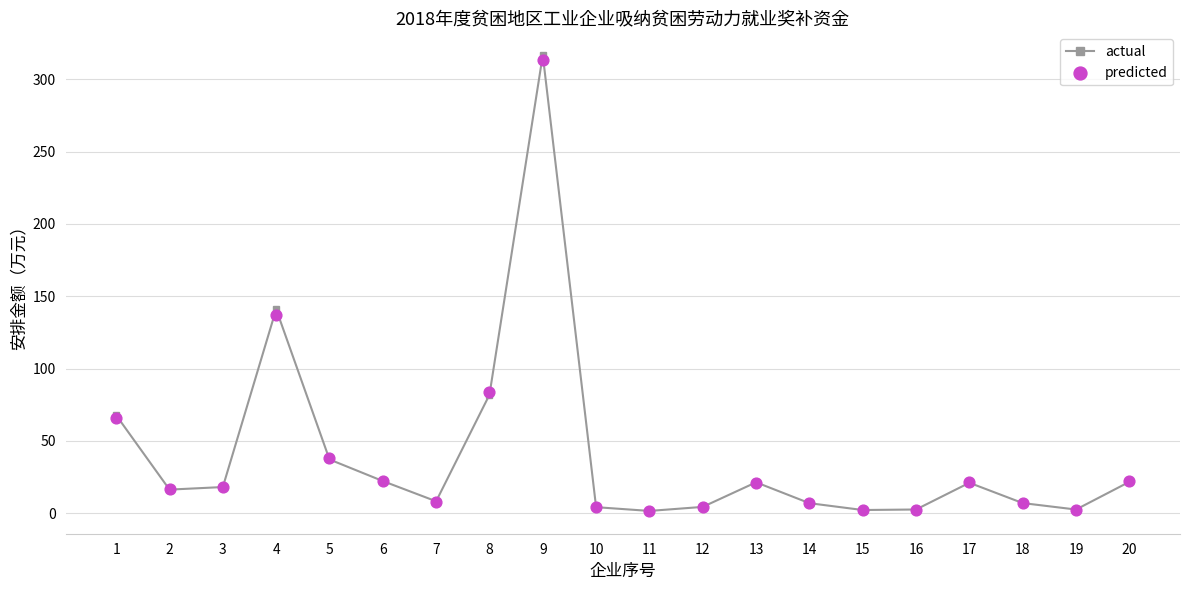

Is the value of predicted at 13 greater than the value of actual at 13?

No